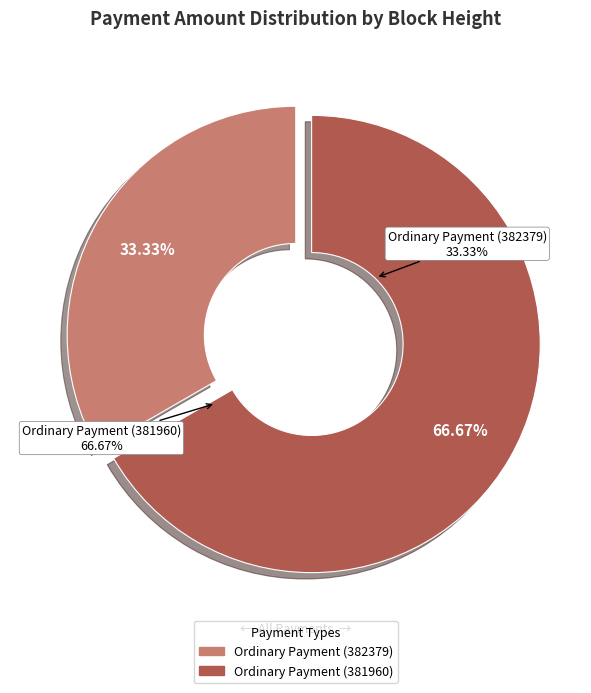

Which slice is the largest?

Ordinary Payment (381960)